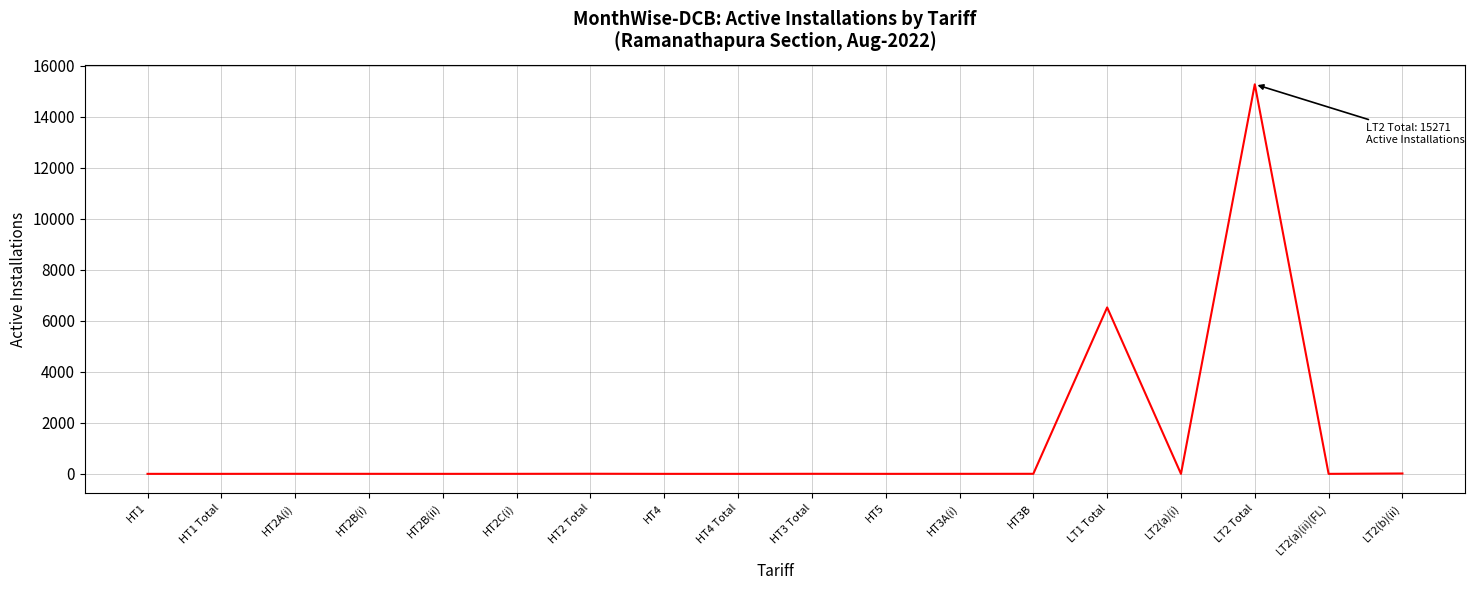

What is the difference between the second highest and second lowest values?

6524